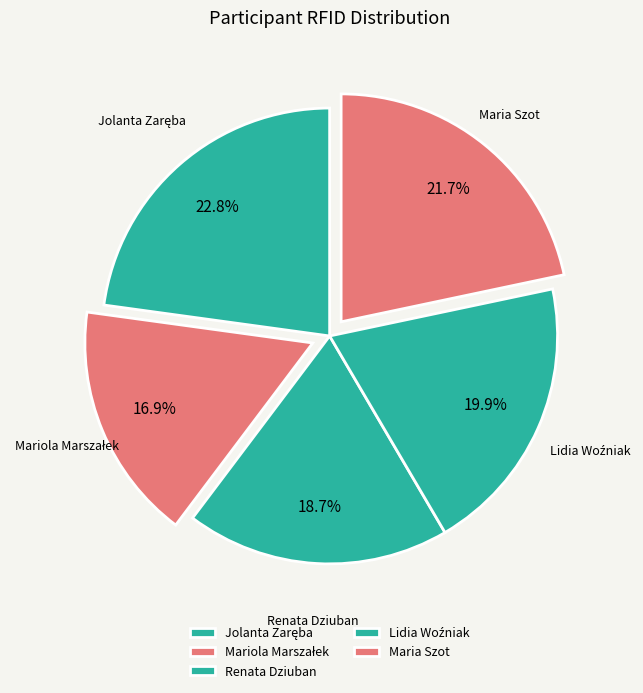

To the nearest percent, what is the average slice percentage?

20%